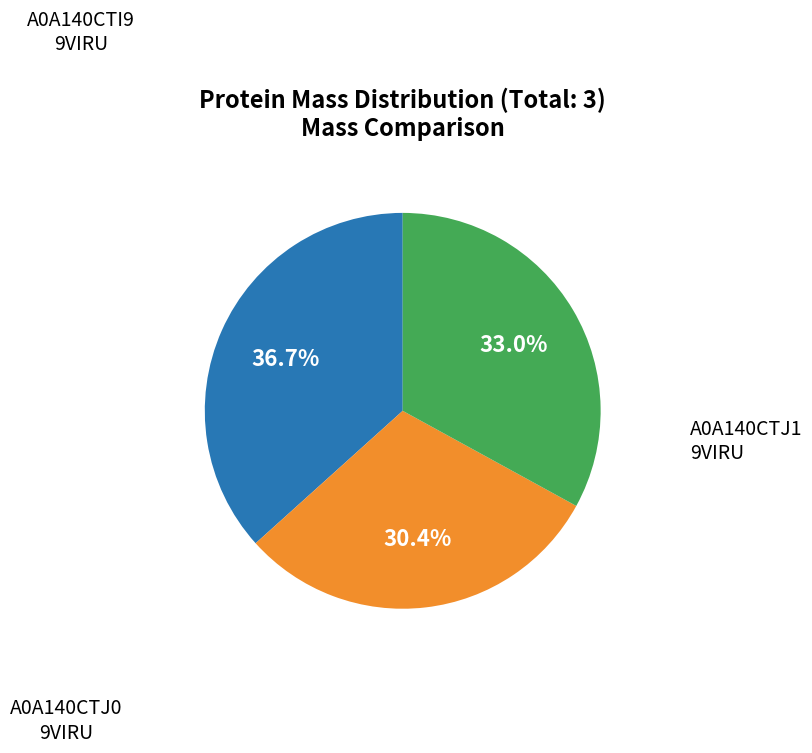

Does any single category account for the majority?

No